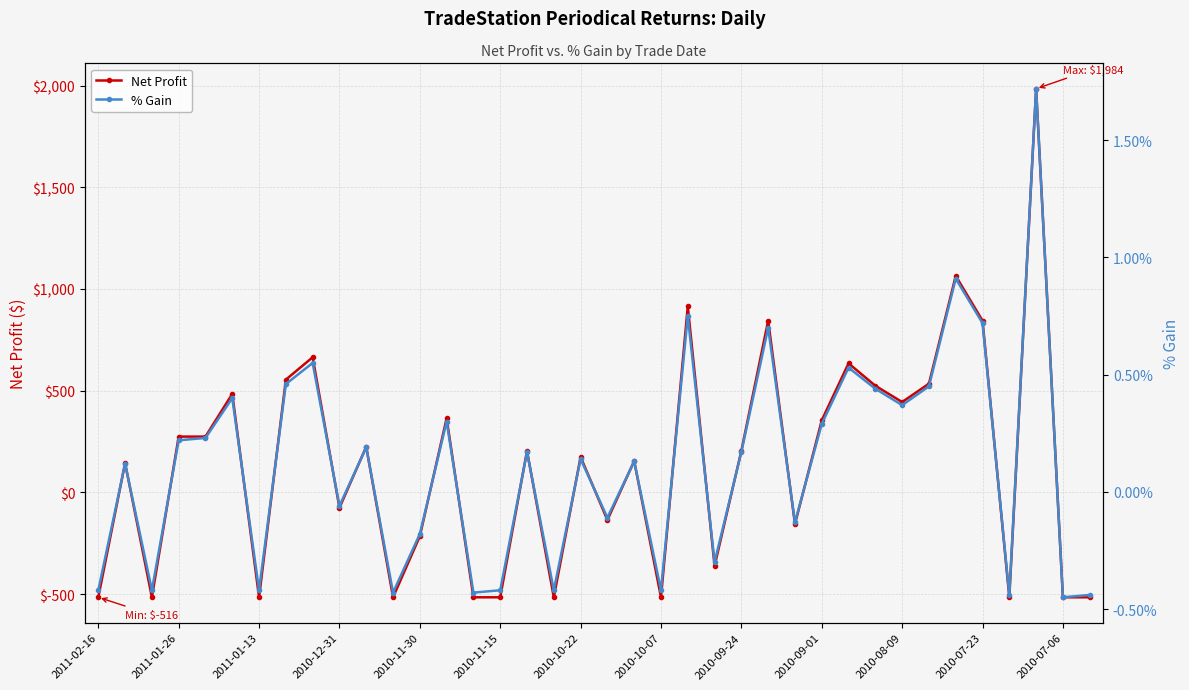

The value of % Gain at 32 is 0.0. True or false?

False